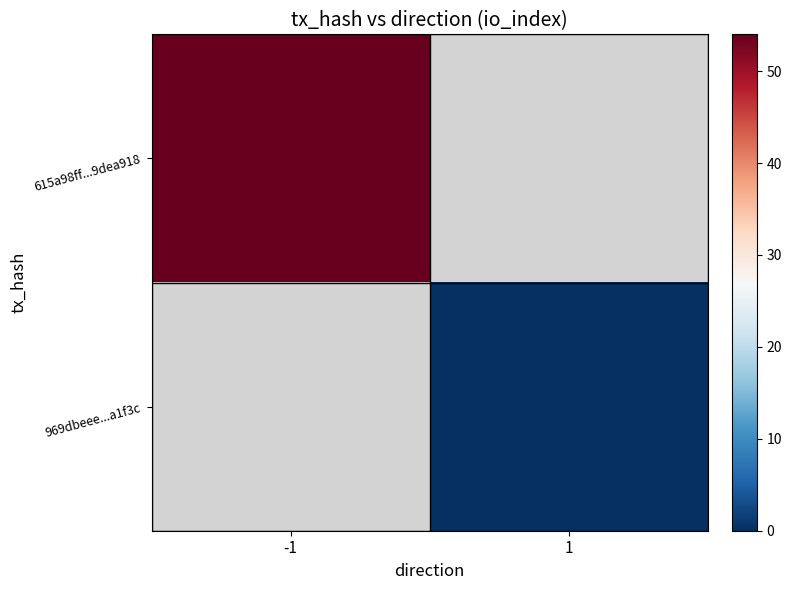

Rank the series at 1 from highest to lowest value.

615a98ff...9dea918, 969dbeee...a1f3c